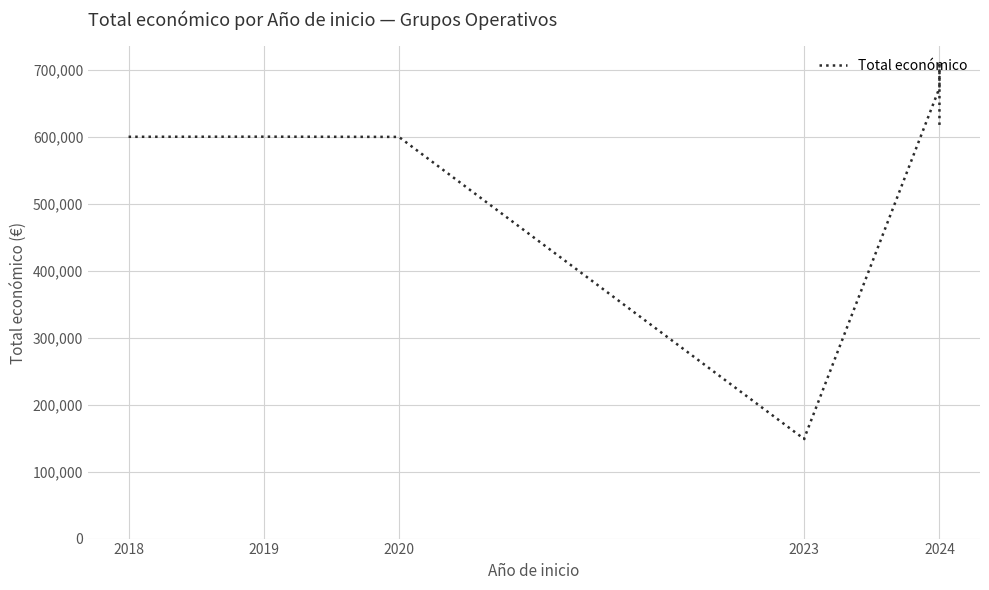

What is the minimum value shown in the chart?

148534